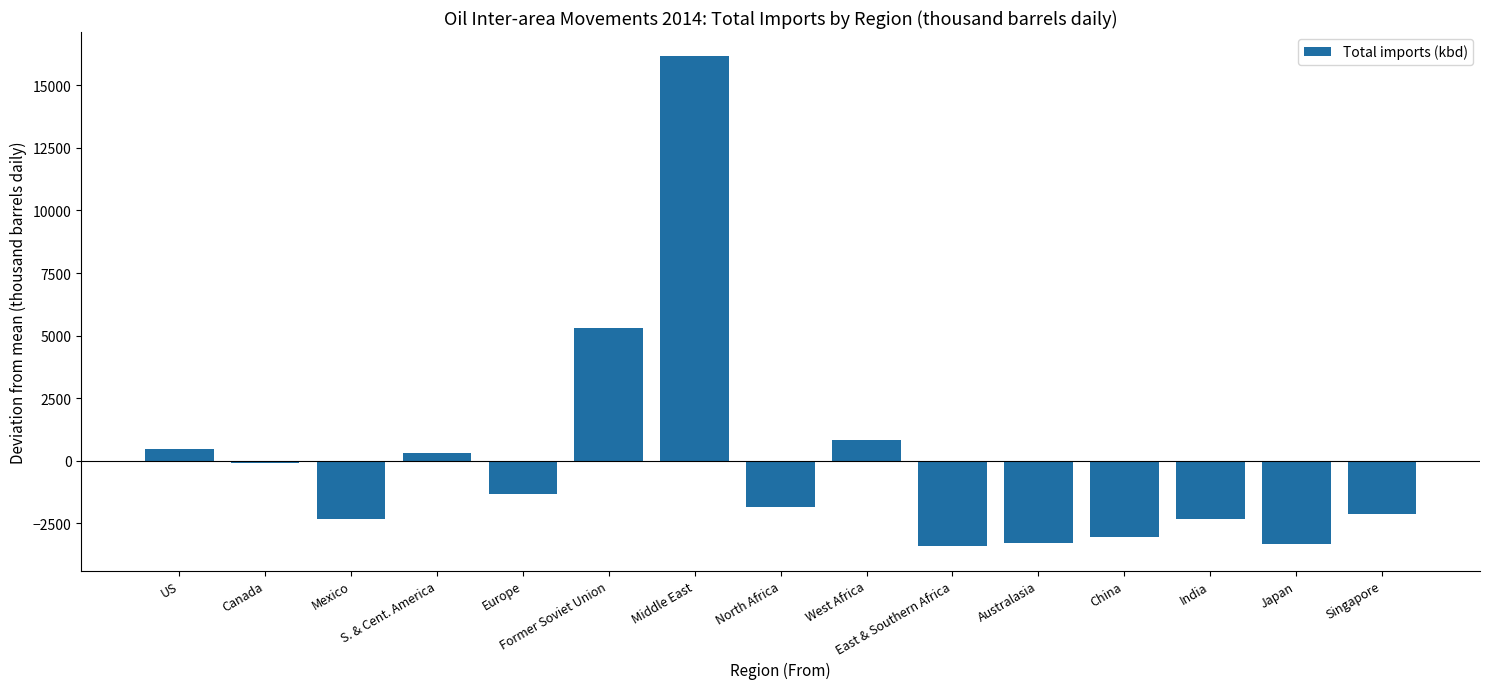

Is it true that the value at Canada is -75.1?

True